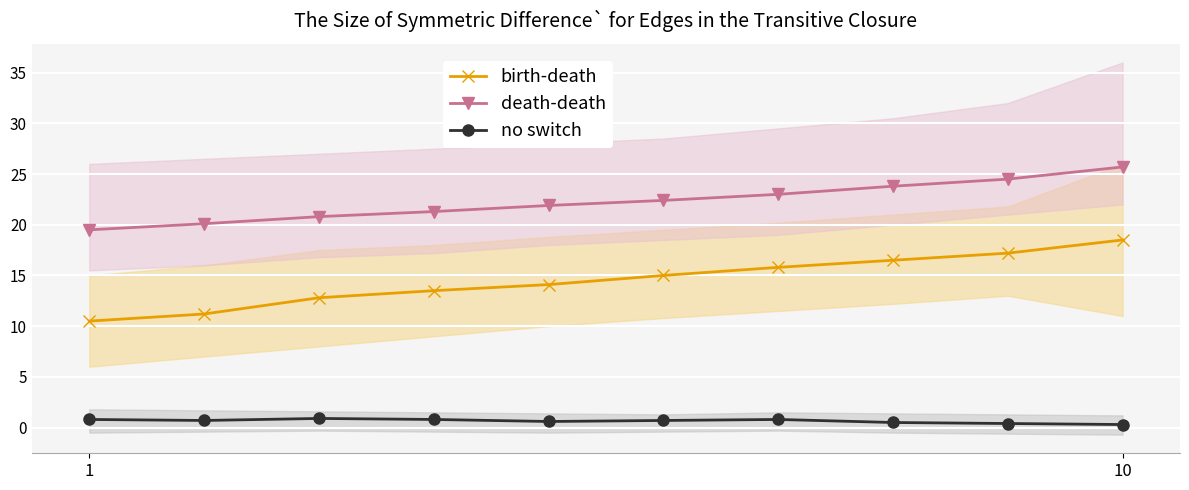

Reading left to right, what are all the values shown in this chart?

birth-death: 10.5	11.2	12.8	13.5	14.1	15.0	15.8	16.5	17.2	18.5
death-death: 19.5	20.1	20.8	21.3	21.9	22.4	23.0	23.8	24.5	25.7
no switch: 0.8	0.7	0.9	0.8	0.6	0.7	0.8	0.5	0.4	0.3